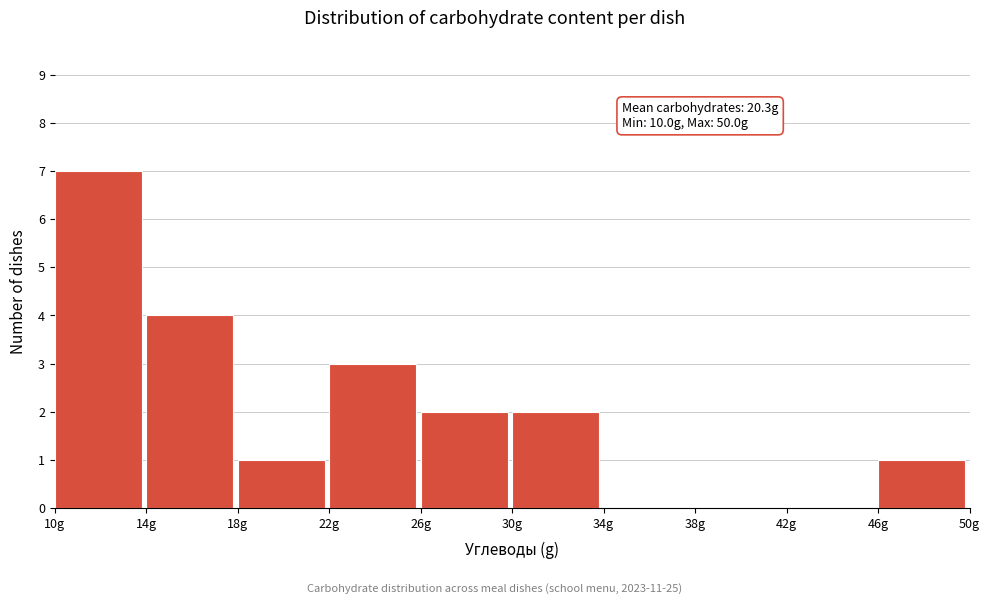

Over which range of the x-axis is the bar tallest?

10 to 14